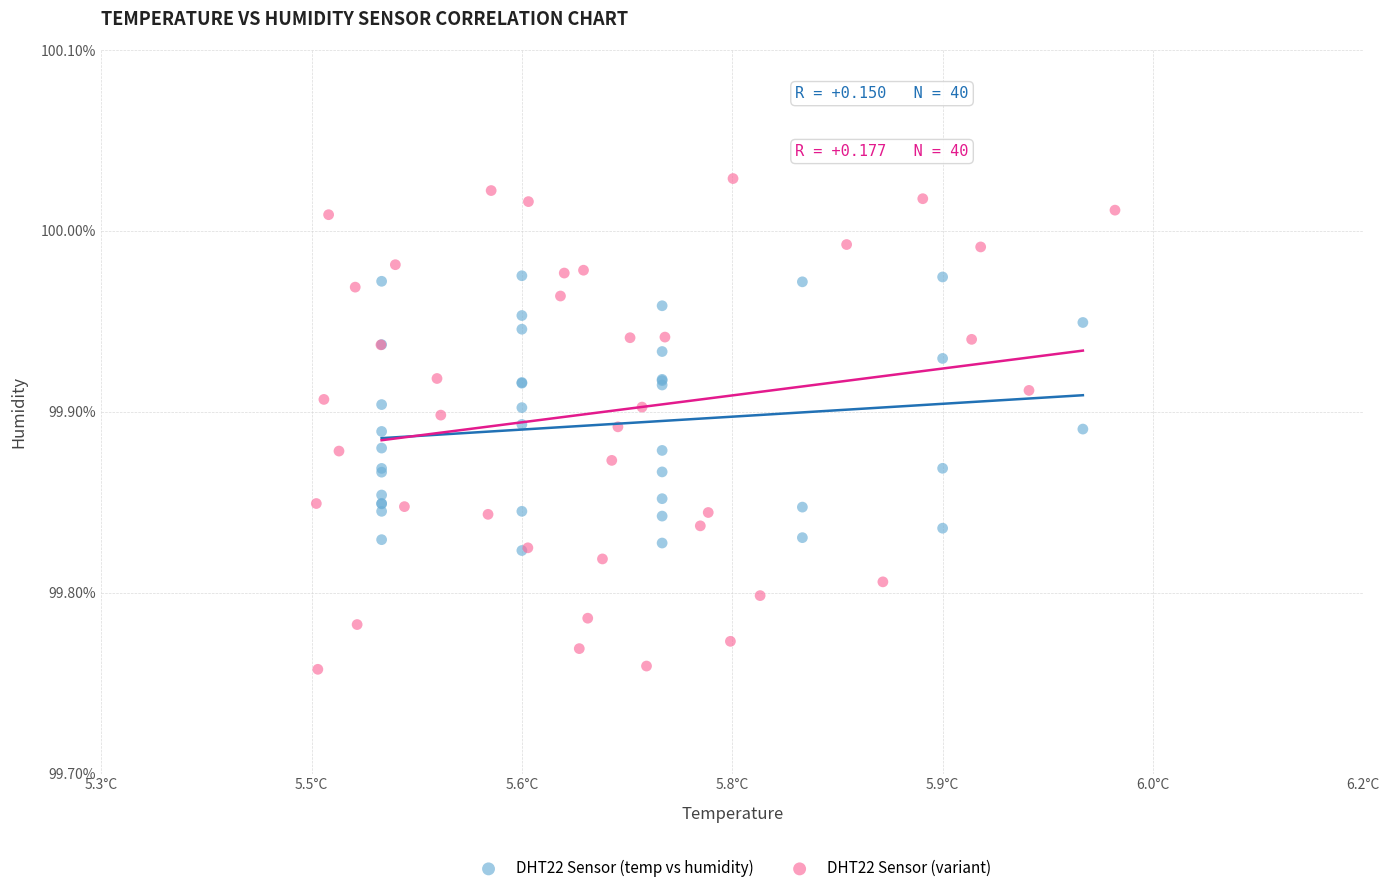

Which series contains the highest Y value?

DHT22 Sensor (variant)